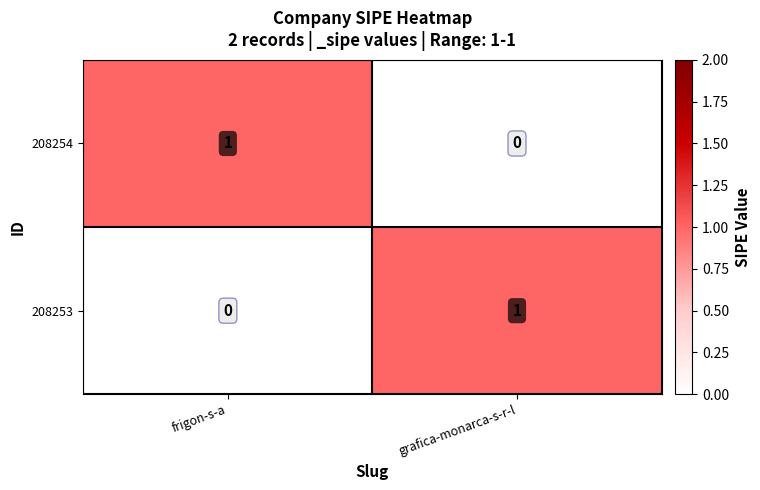

At which label does 208254 reach its peak?

frigon-s-a